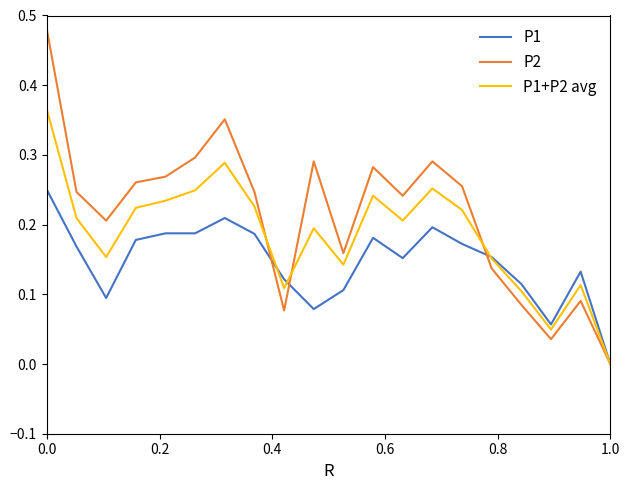

List the series in order of their overall mean, highest first.

P2, P1+P2 avg, P1